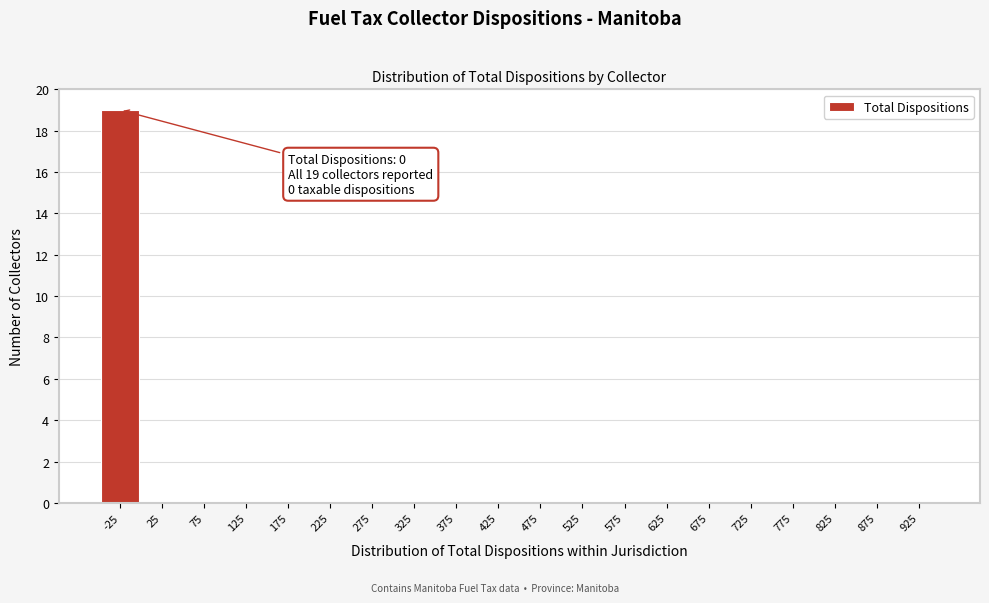

Reading right to left, extract all data points from this chart.

925=0	875=0	825=0	775=0	725=0	675=0	625=0	575=0	525=0	475=0	425=0	375=0	325=0	275=0	225=0	175=0	125=0	75=0	25=0	-25=19